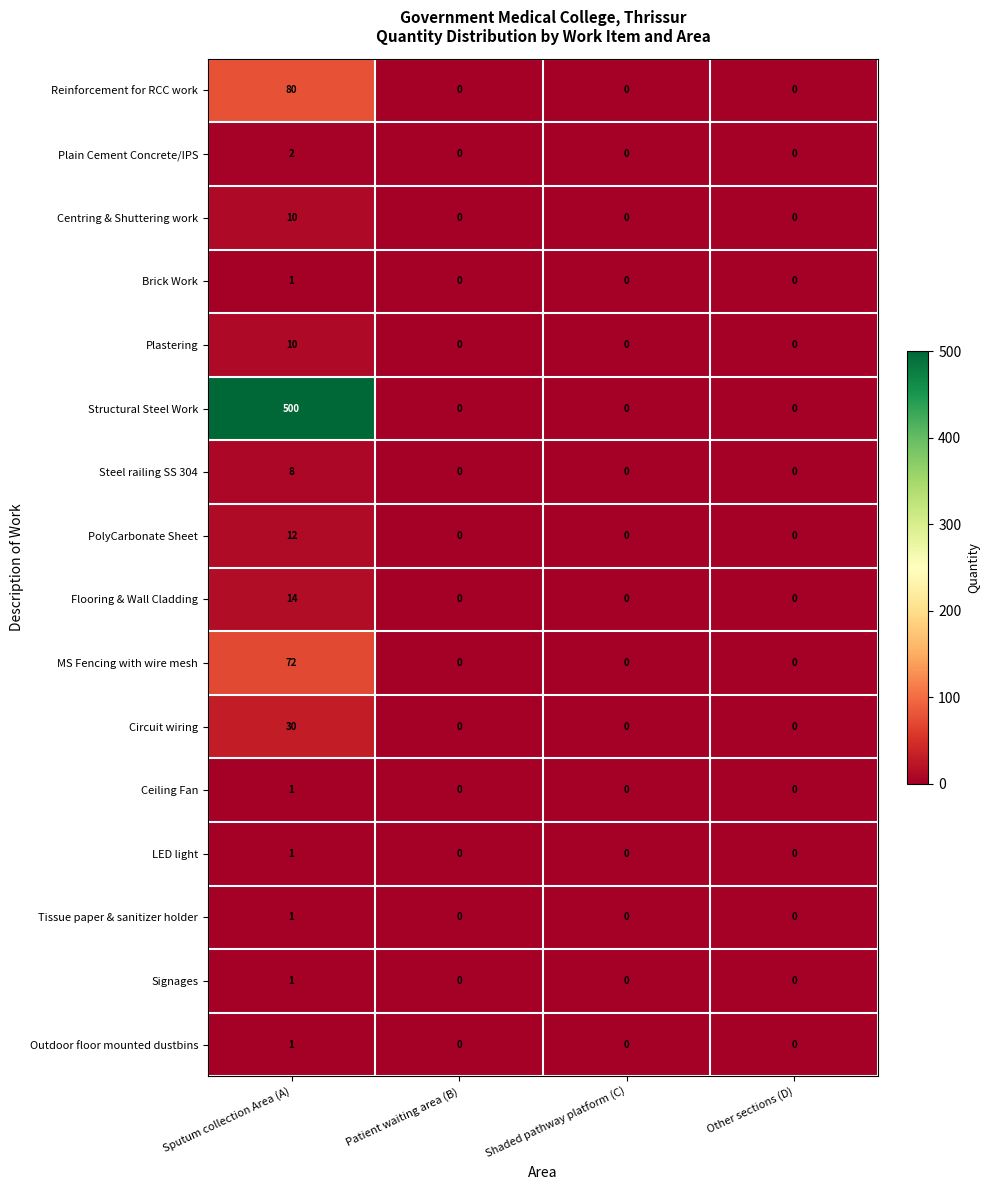

What is the highest value of the PolyCarbonate Sheet series?

12